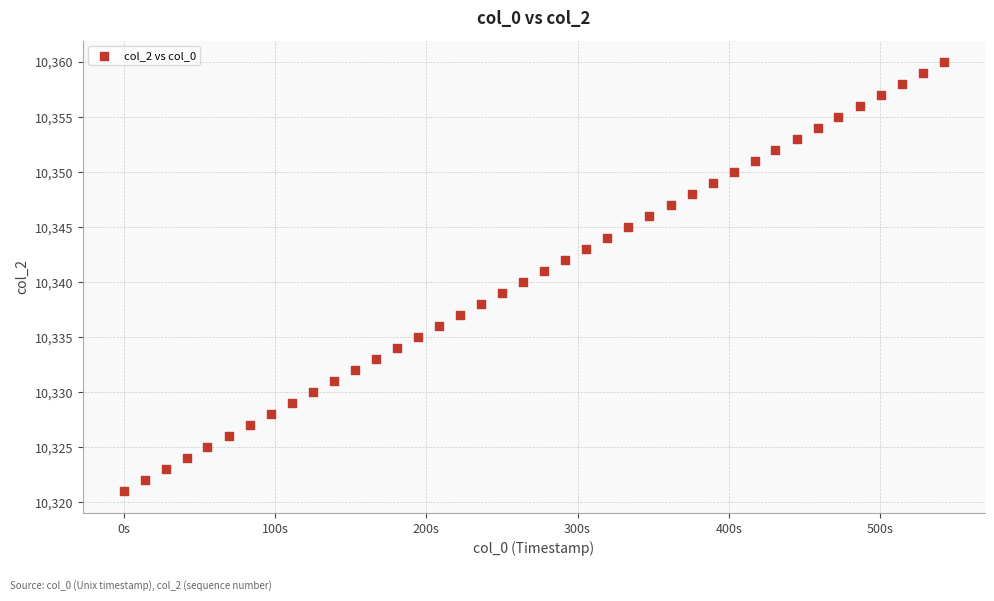

What is the range of Y values (max minus min)?

39